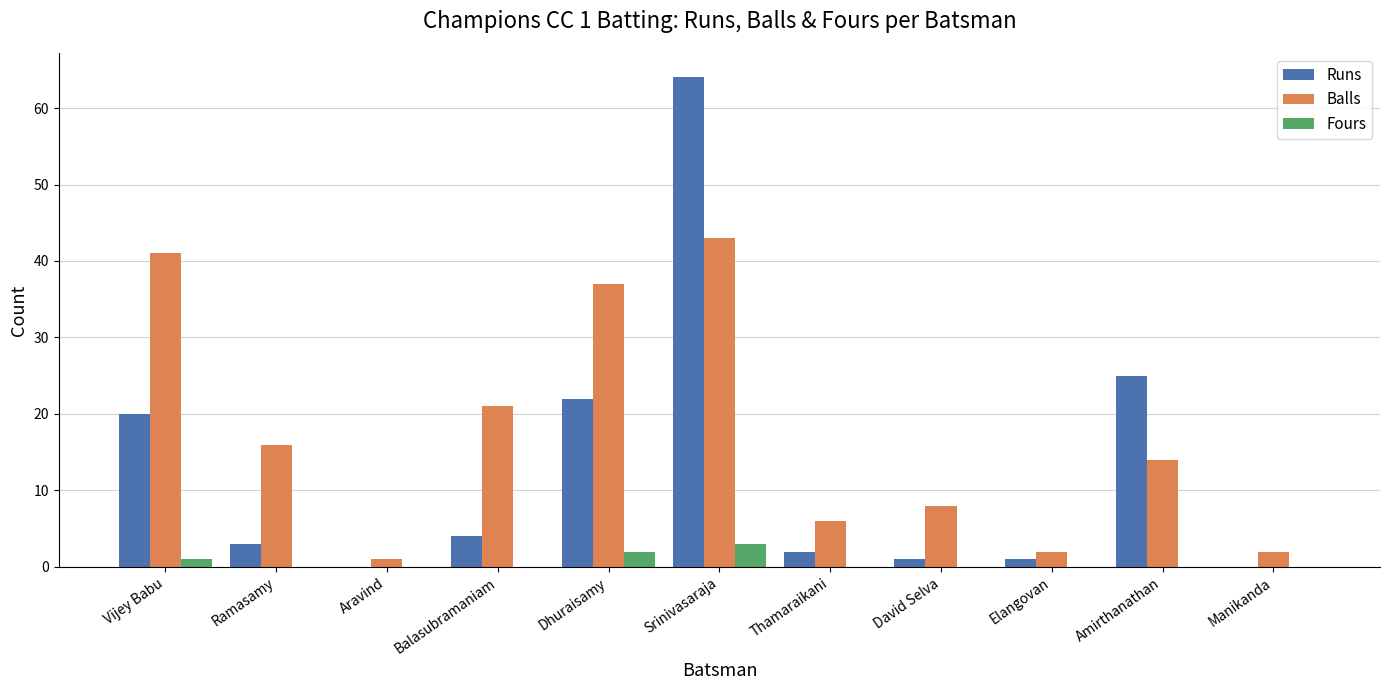

What is the greatest value displayed?

64